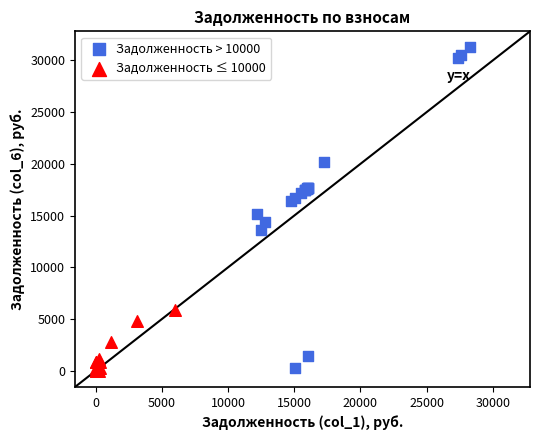

Which series reaches the maximum Y coordinate?

Задолженность > 10000